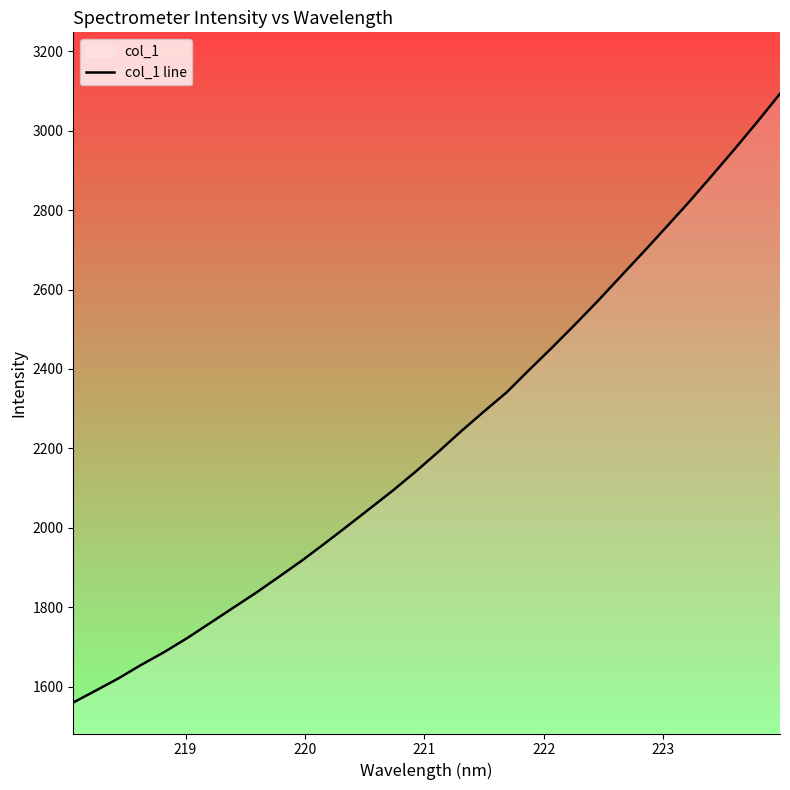

What is the smallest value displayed?

1560.3